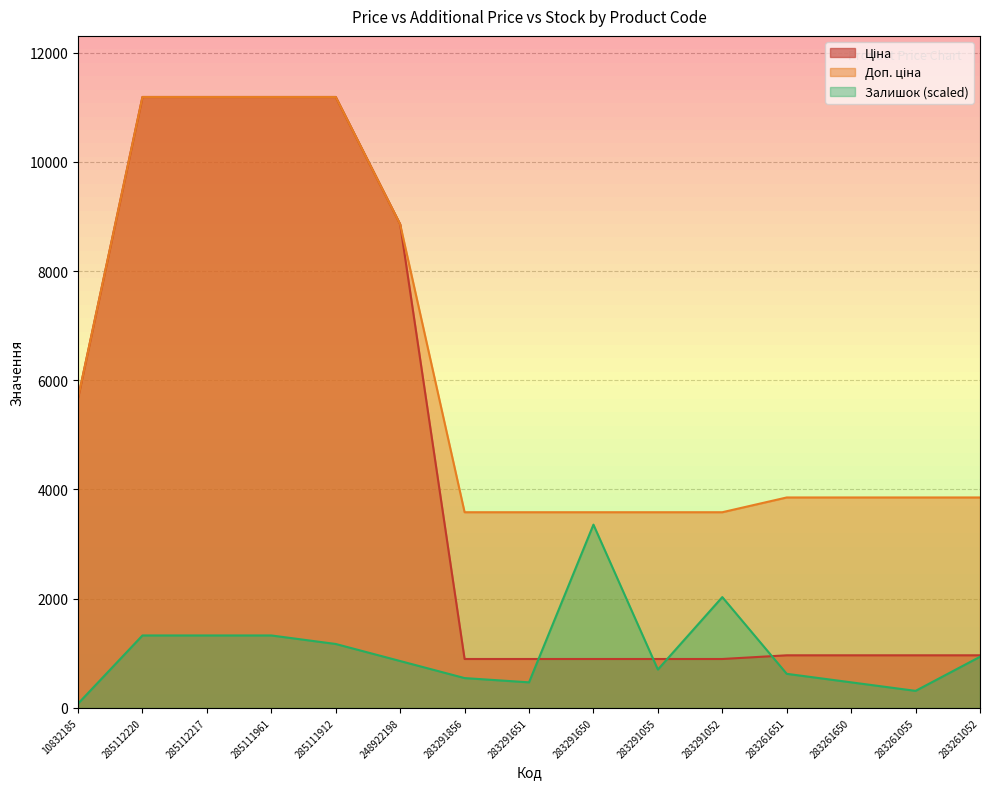

Rank the series at 283291052 from highest to lowest value.

Доп. ціна, Залишок, Ціна